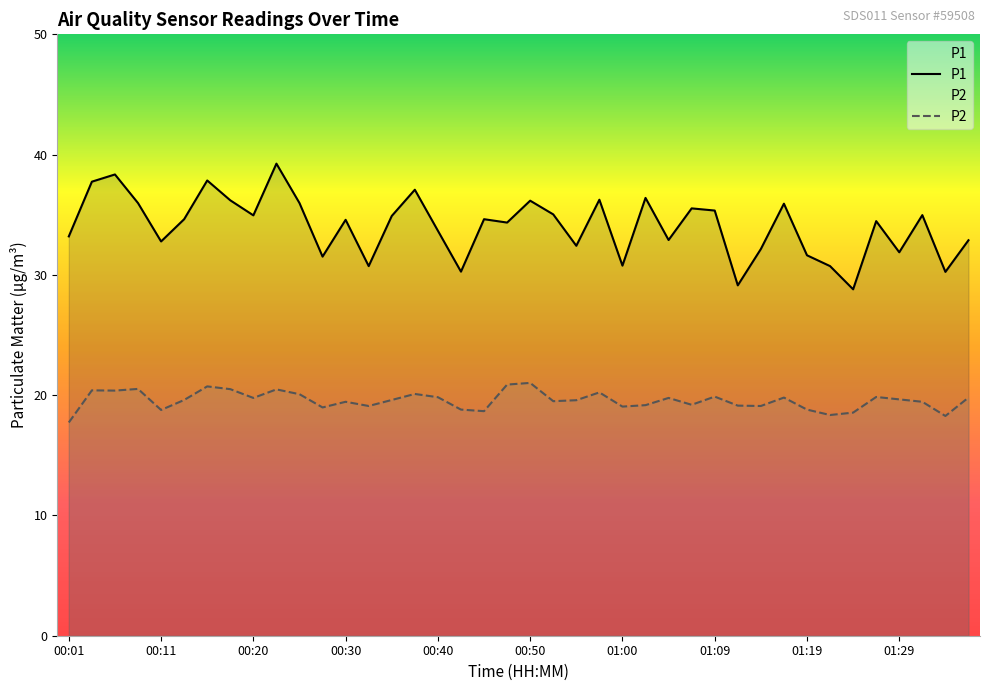

Rank the series by their average value, from lowest to highest.

P2, P1